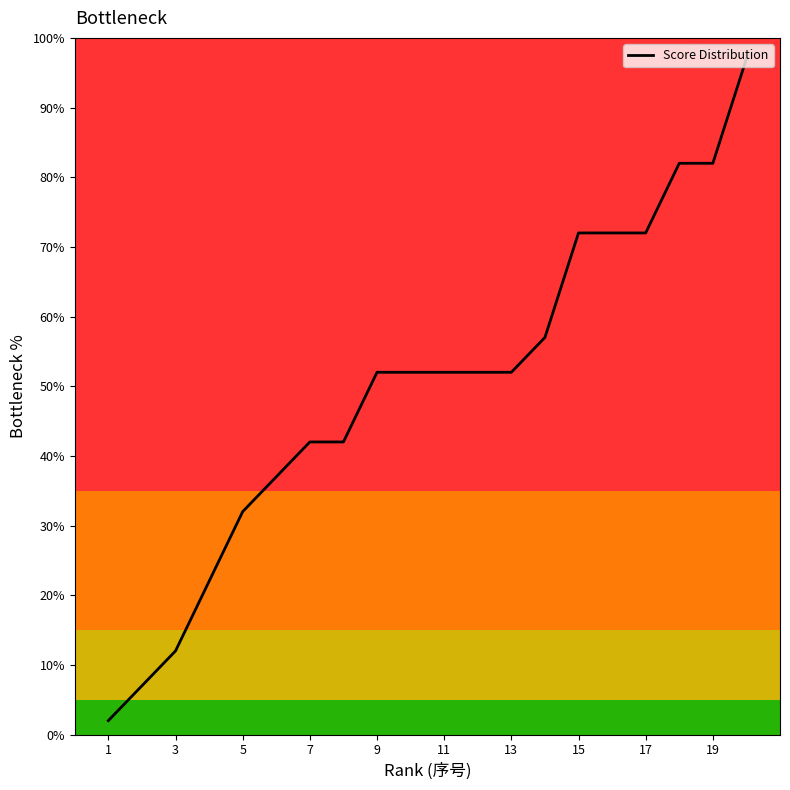

What is the maximum value shown in the chart?

97